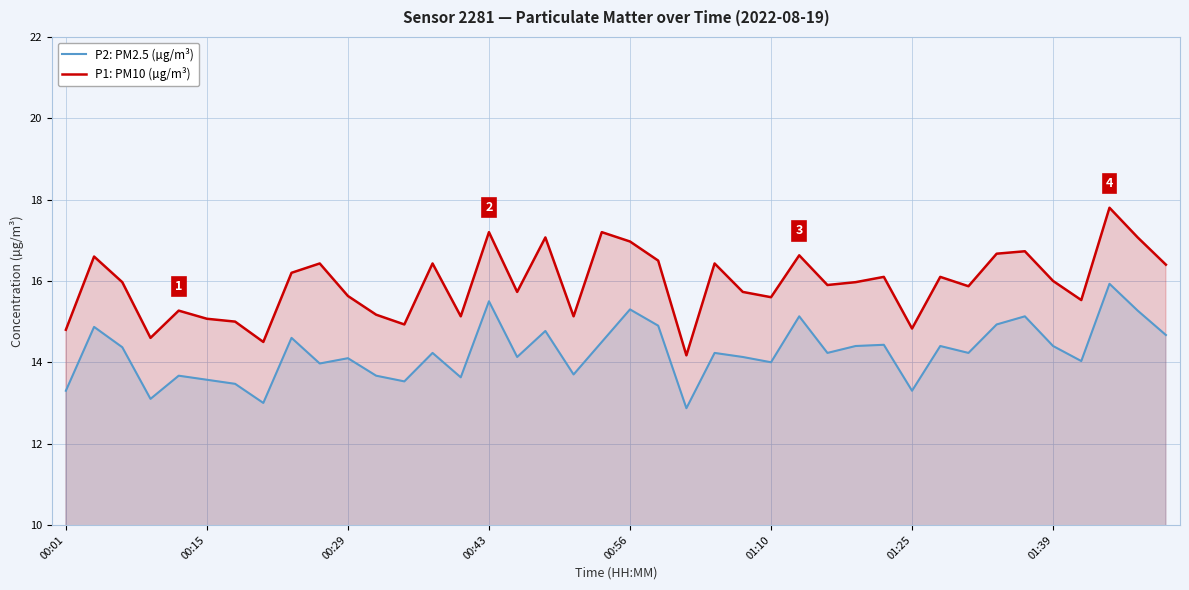

At which category does the chart reach its peak across all series?

37